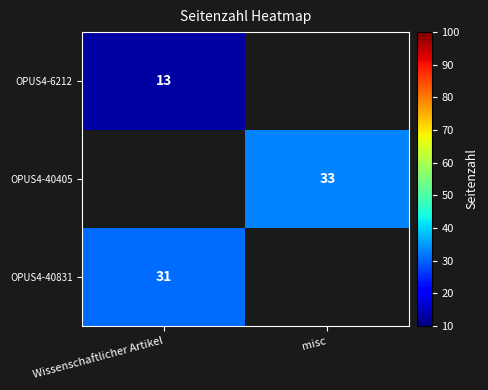

How many series are shown in this chart?

3